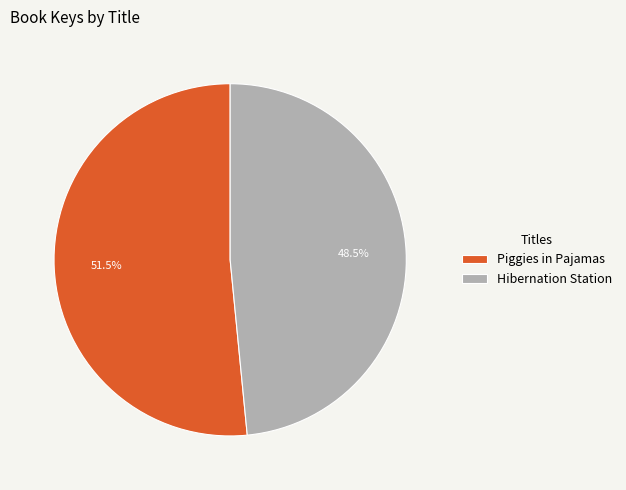

What is the majority slice?

Piggies in Pajamas